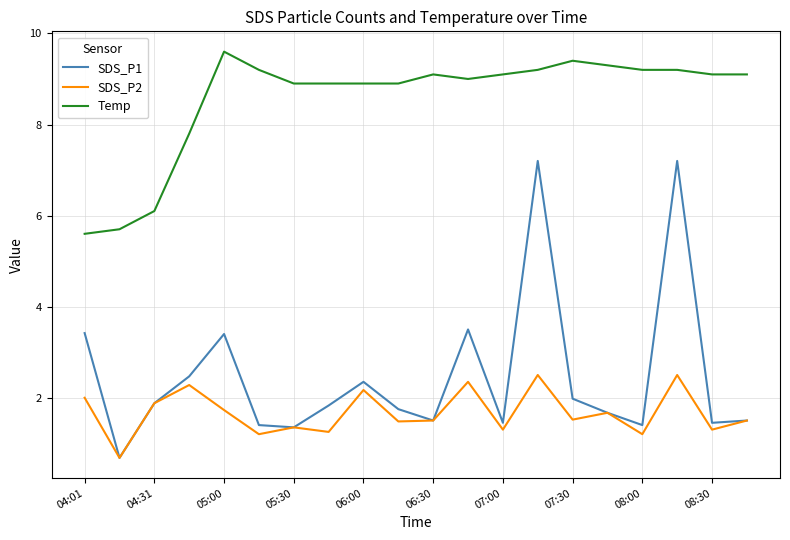

Rank the series by their maximum value, from highest to lowest.

Temp, SDS_P1, SDS_P2